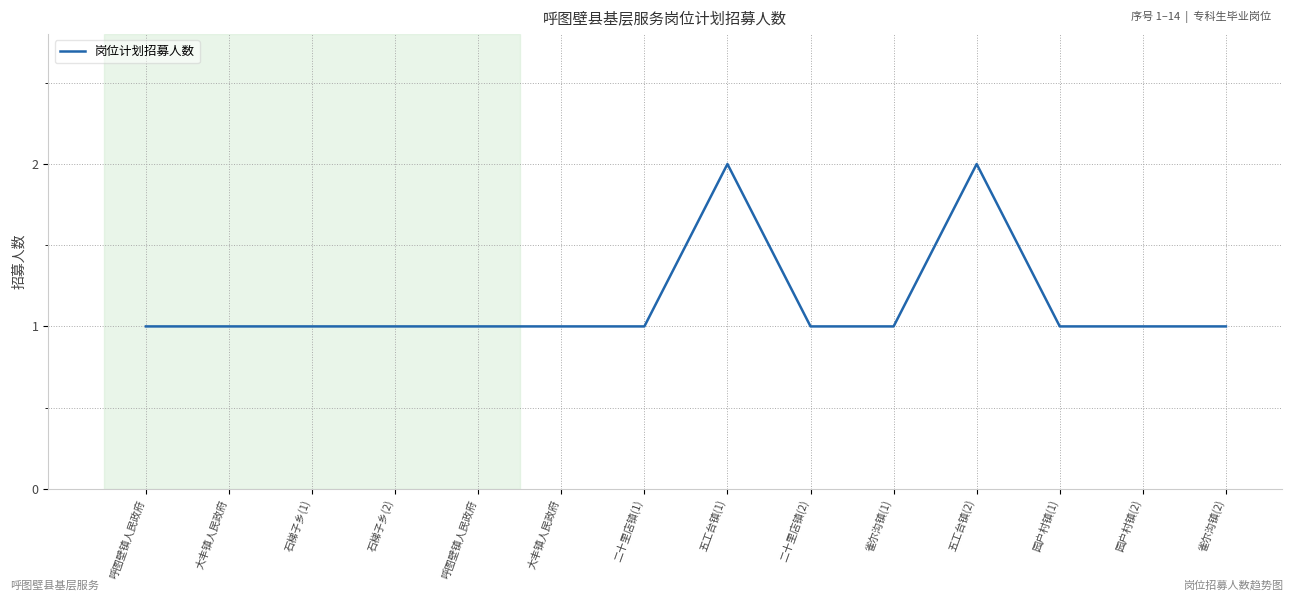

Is this an area chart (filled region under the line)?

No